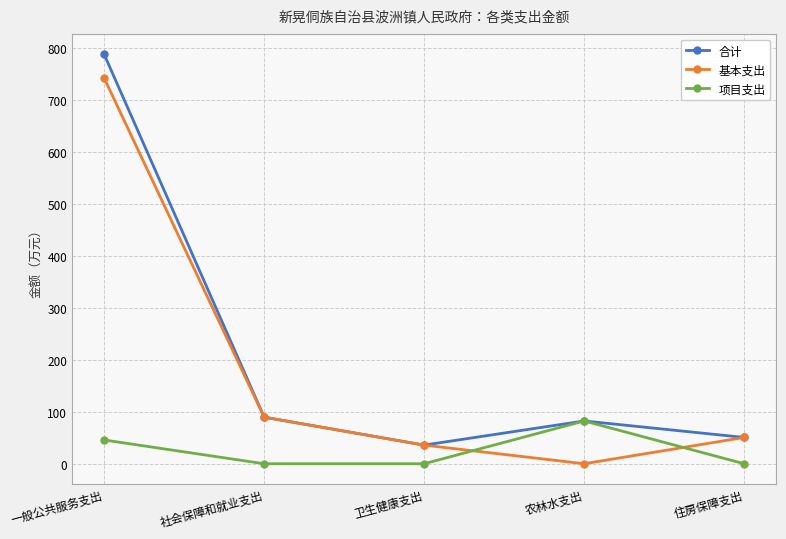

How many data points in 合计 are above 82?

3